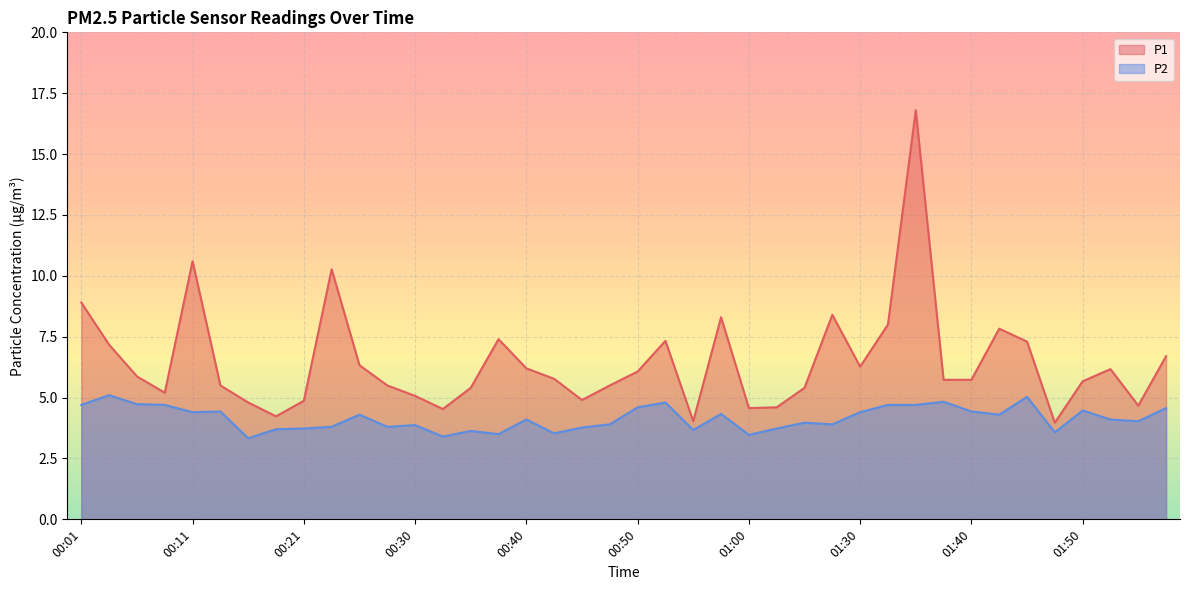

At how many categories does at least one series exceed 10?

3